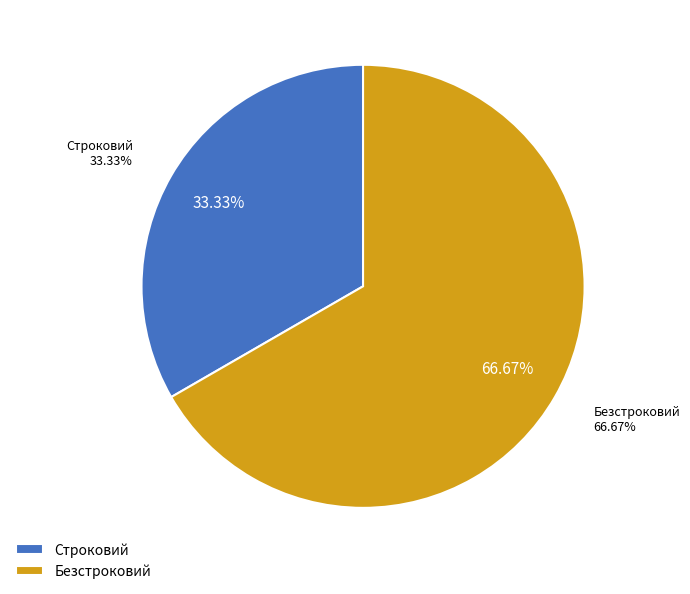

The Строковий slice represents 33% of the pie. True or false?

True